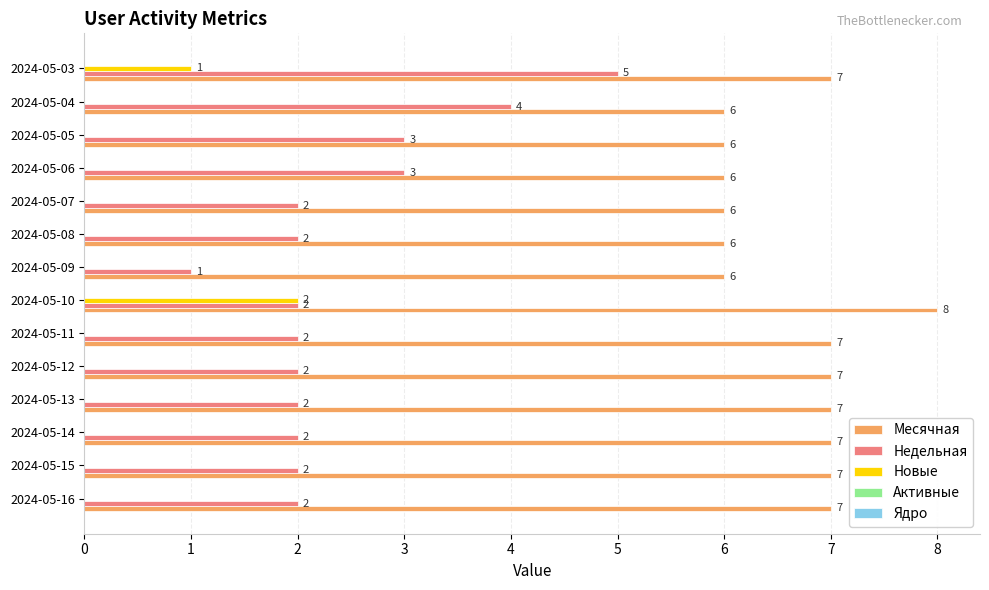

At which label is Новые closest to 1?

2024-05-03